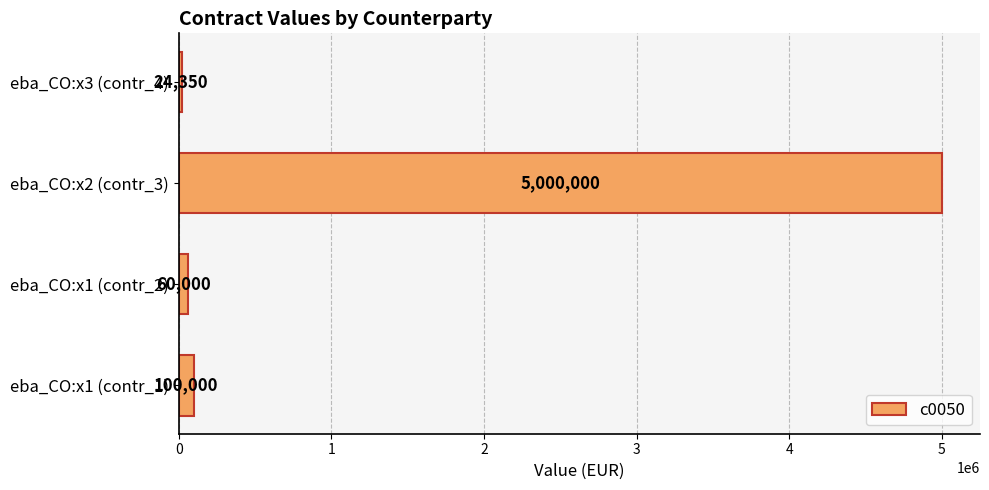

What is the sum of the values at eba_CO:x1 (contr_1) and eba_CO:x1 (contr_2)?

160000